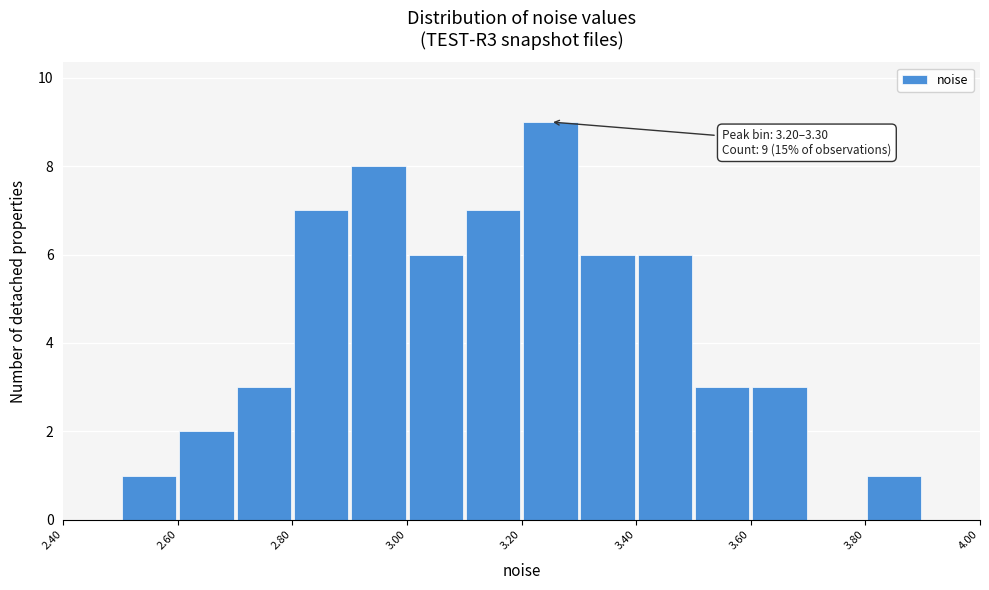

Over which range of the x-axis is the bar tallest?

3.2 to 3.3